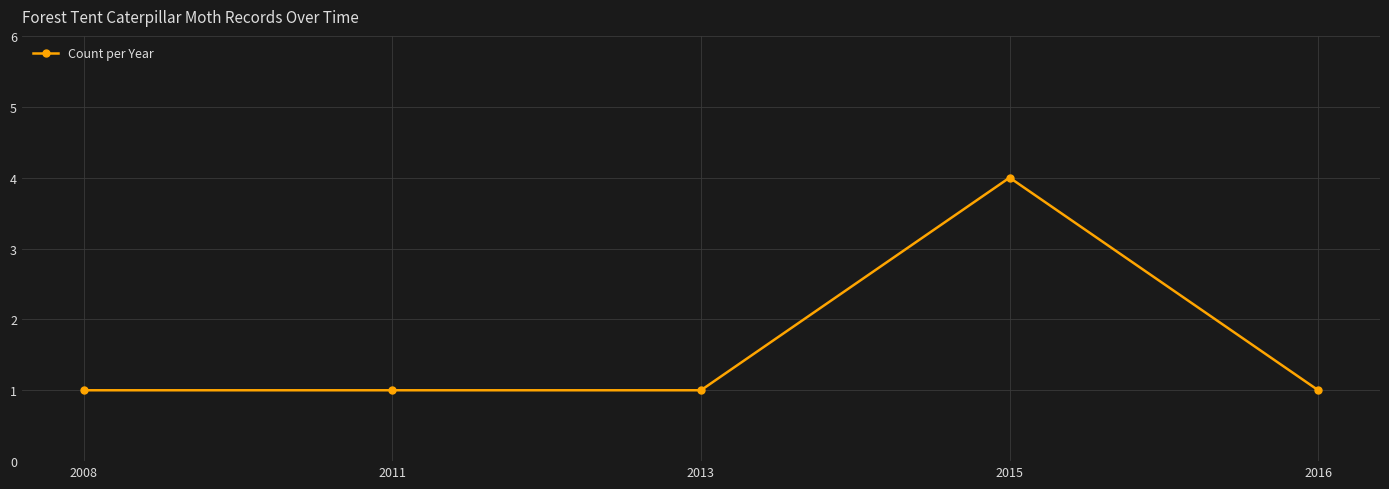

How many categories are shown in the chart?

5